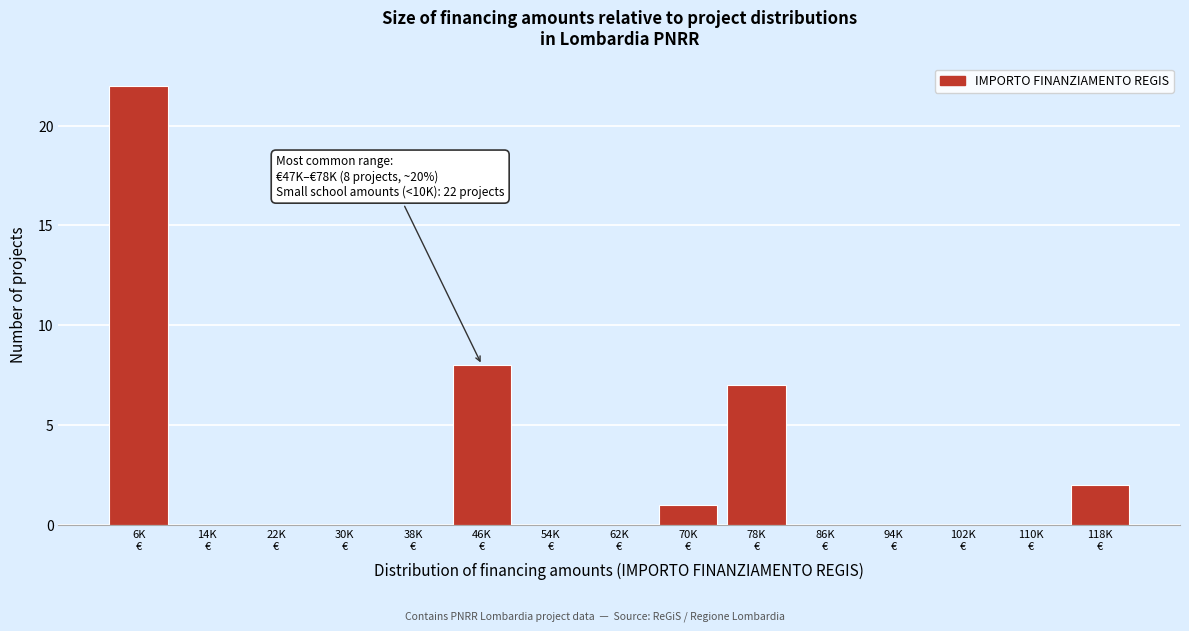

What is the greatest value displayed?

22